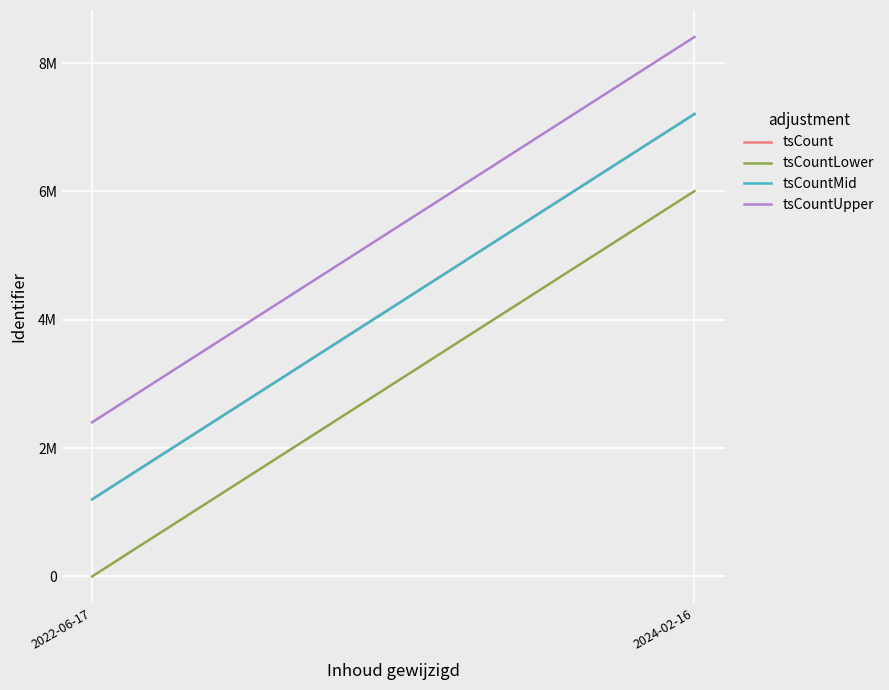

What is the sum of all tsCount values?

25225695